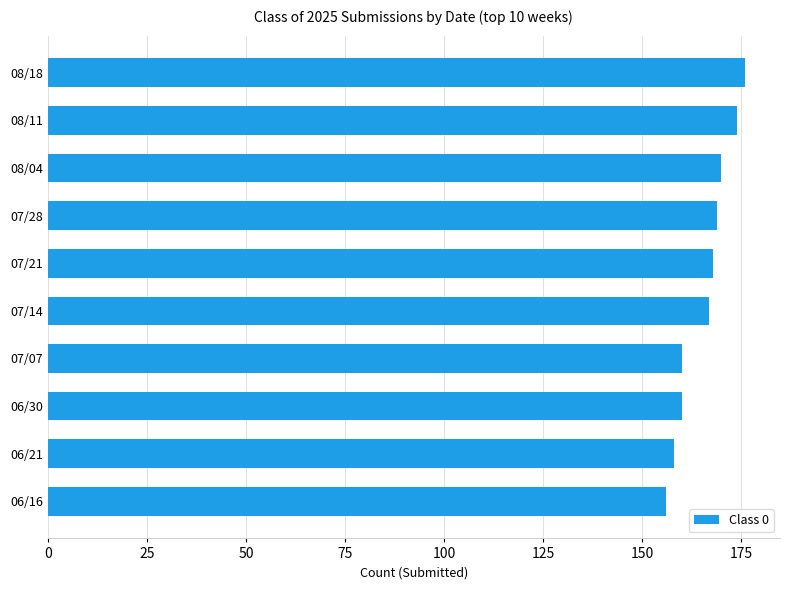

What is the maximum value shown in the chart?

176